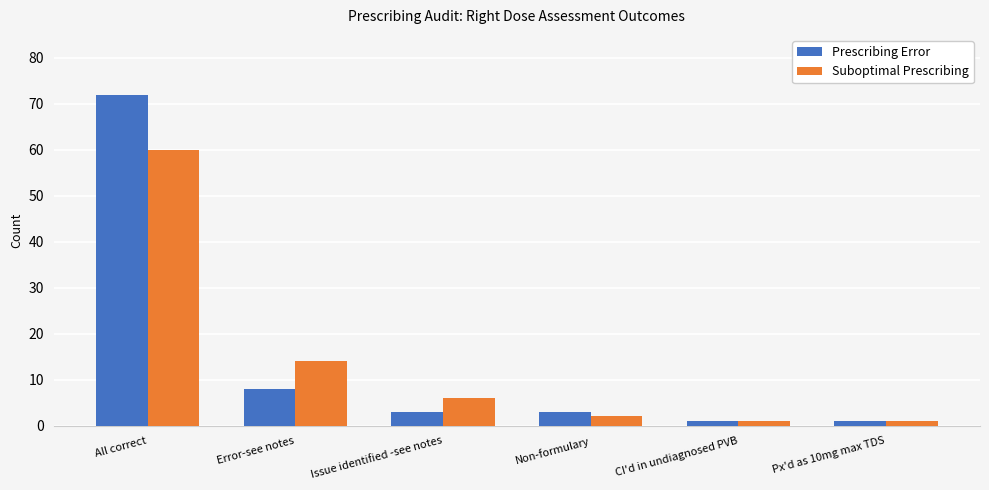

Is it true that Prescribing Error equals 111 at All correct?

False